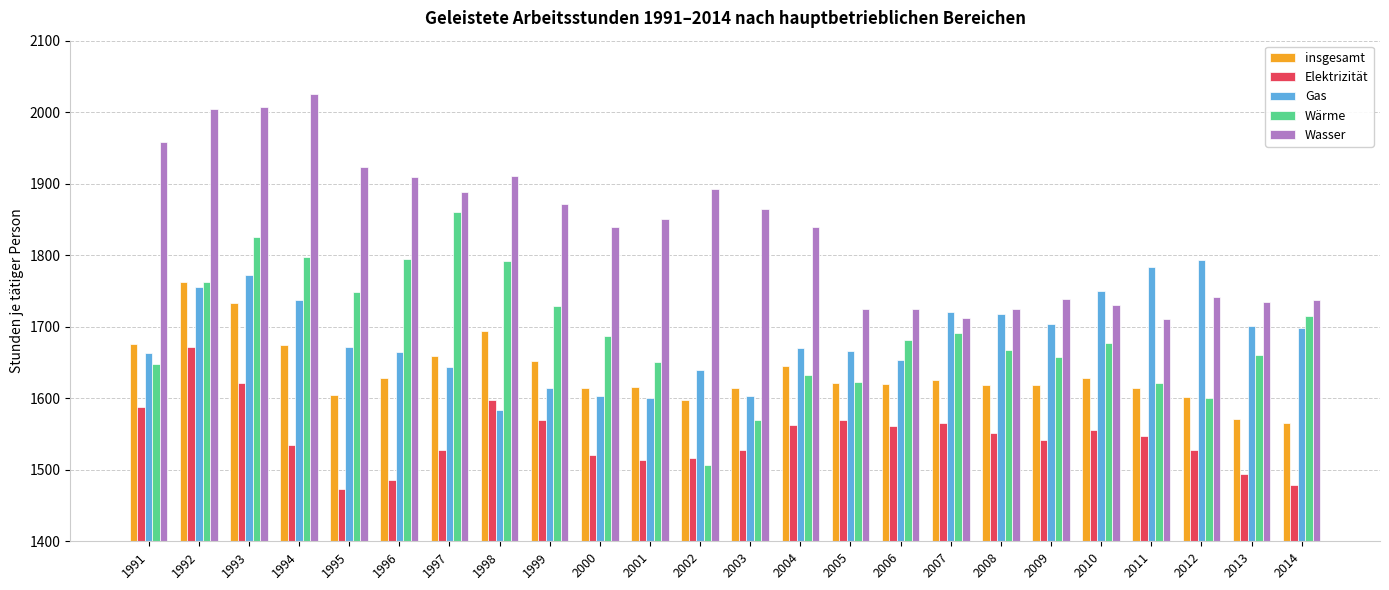

At which label does Wärme reach its minimum?

2002